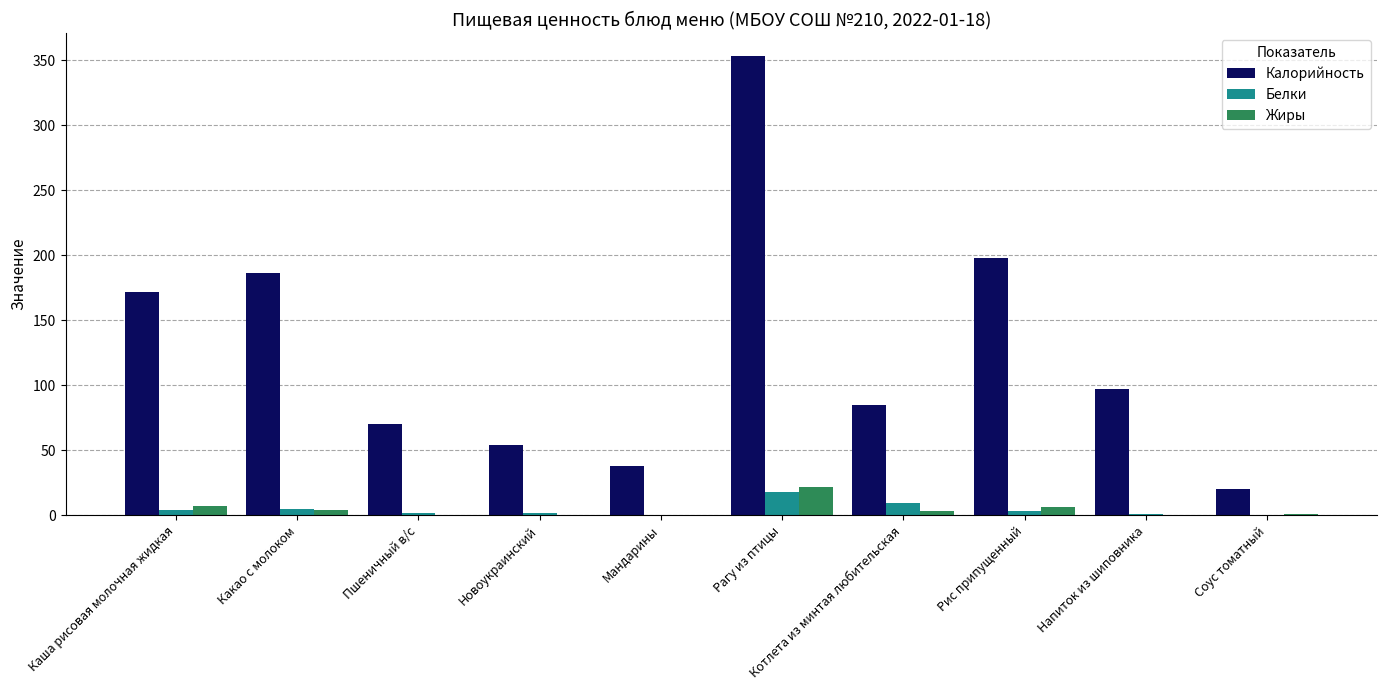

What is the approximate value of Калорийность at Пшеничный в/с?

70.5